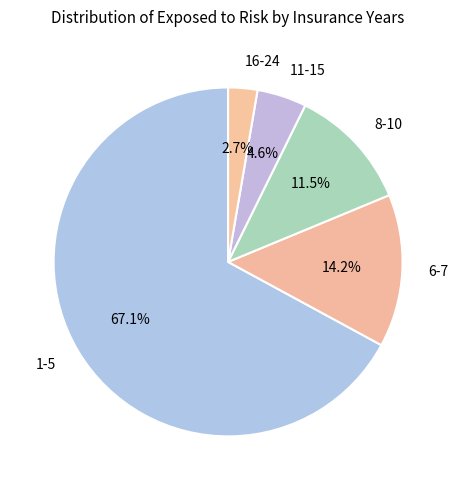

To the nearest percent, what portion does 1-5 represent?

67%